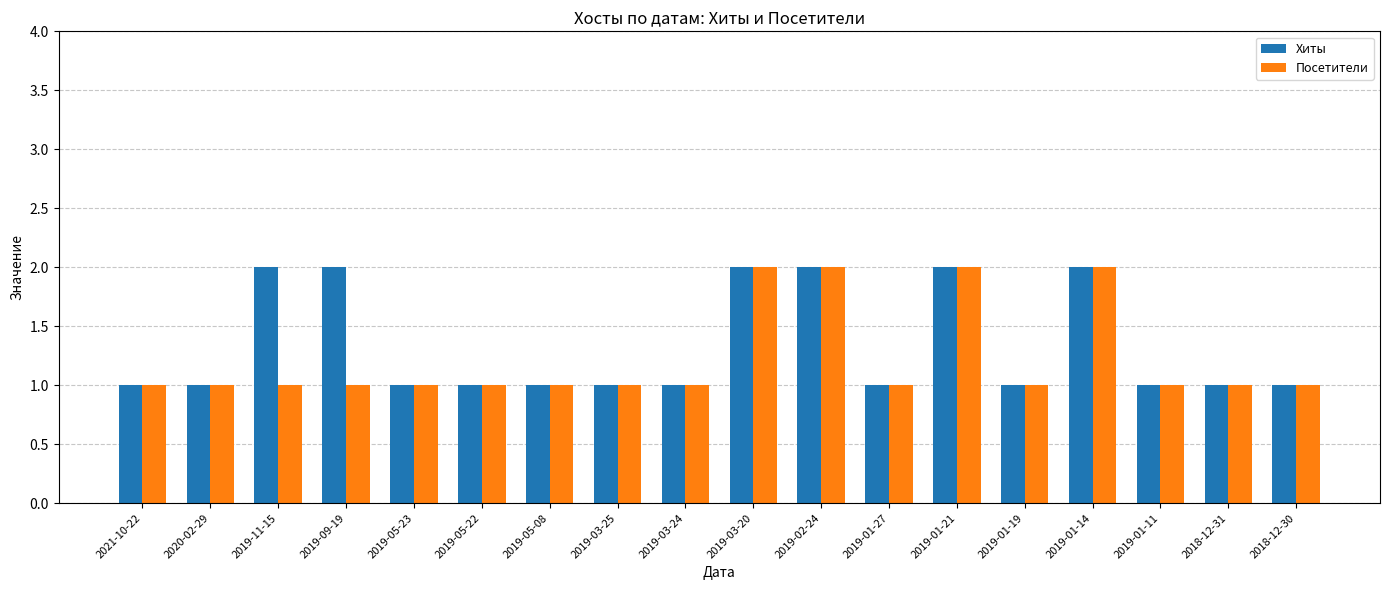

The Посетители series shows 0 at 2019-01-19. True or false?

False